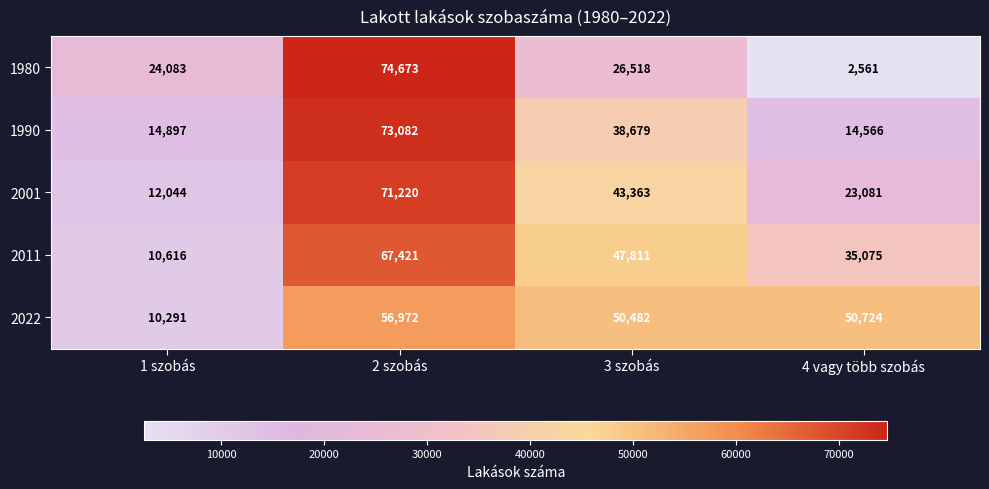

Reading left to right, extract all data points from this chart.

1980: 24083	74673	26518	2561
1990: 14897	73082	38679	14566
2001: 12044	71220	43363	23081
2011: 10616	67421	47811	35075
2022: 10291	56972	50482	50724